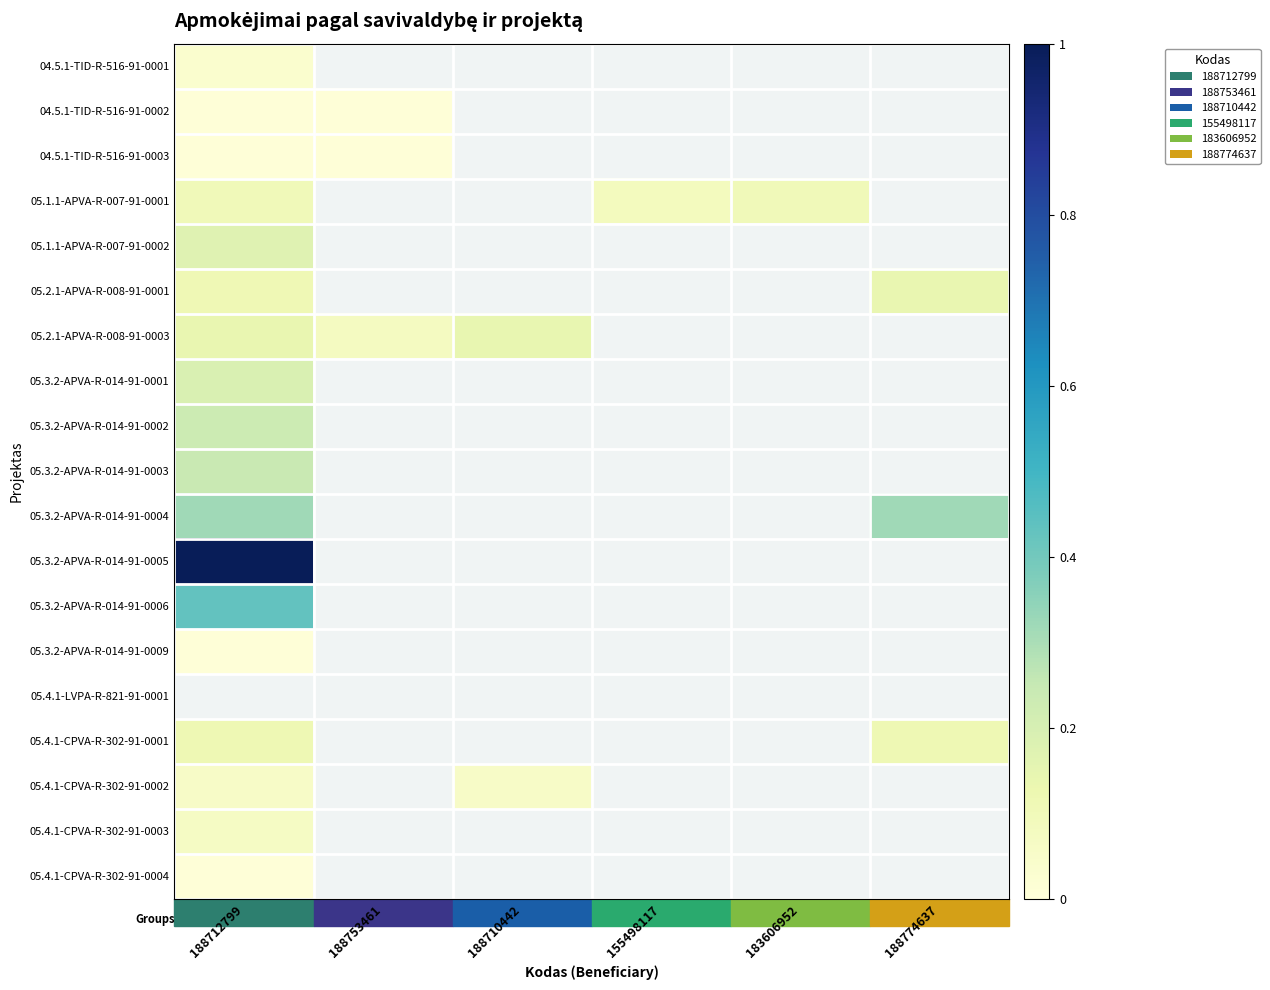

Count the number of categories in the chart.

6